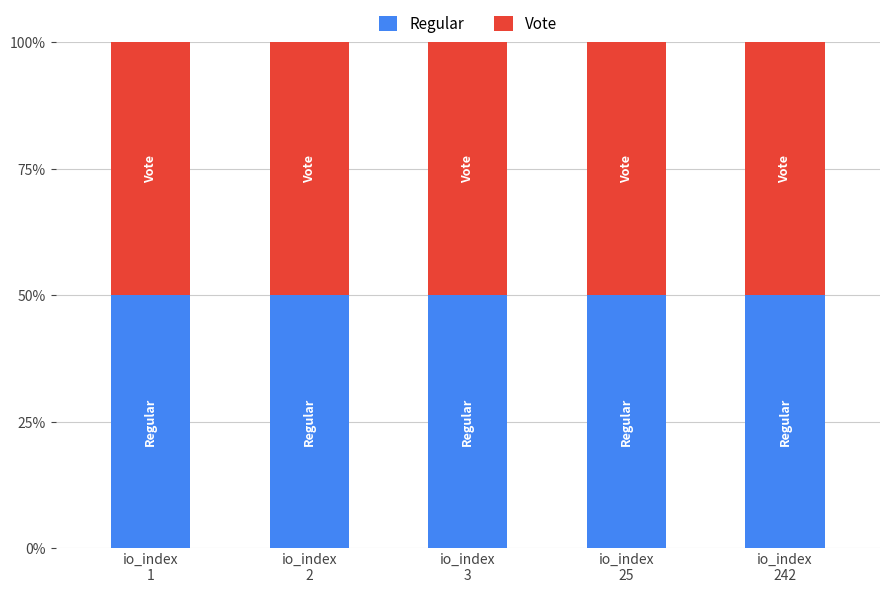

What is the maximum value for Regular?

50.0